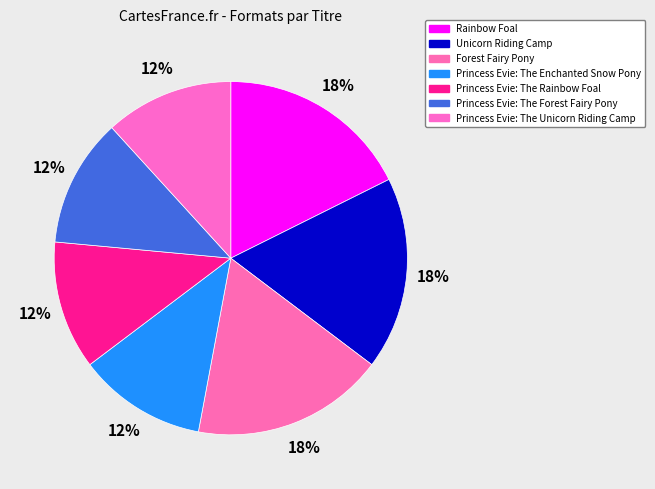

Rank the categories by value from lowest to highest.

Princess Evie: The Enchanted Snow Pony, Princess Evie: The Rainbow Foal, Princess Evie: The Forest Fairy Pony, Princess Evie: The Unicorn Riding Camp, Rainbow Foal, Unicorn Riding Camp, Forest Fairy Pony